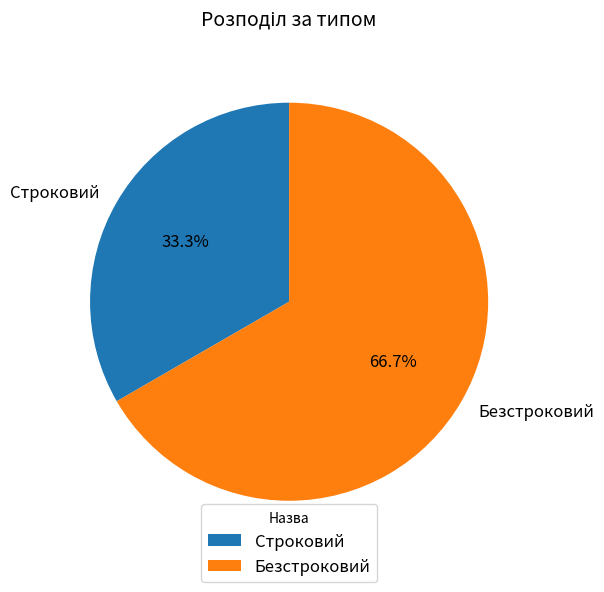

What is the ratio of the value at Безстроковий to the value at Строковий?

2.0